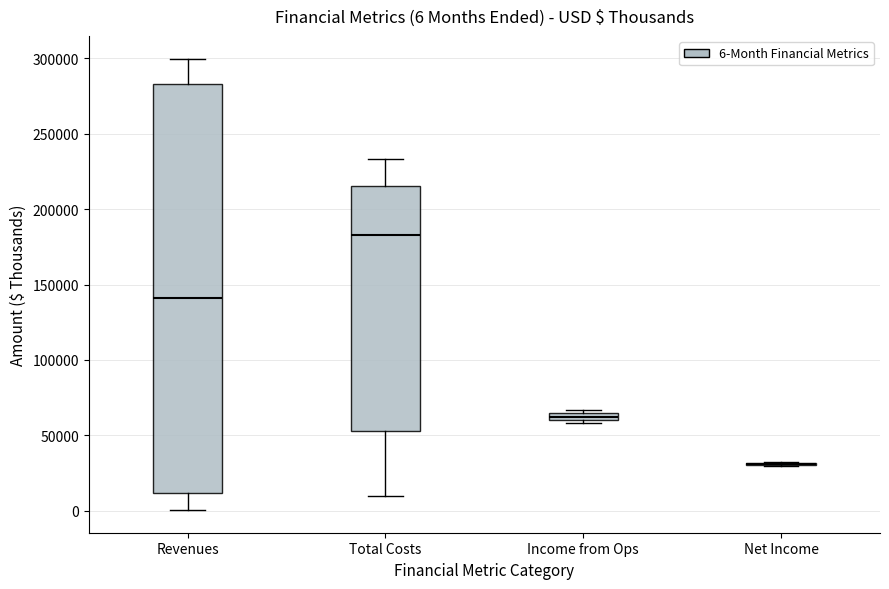

Comparing the boxes themselves (not the whiskers), which one is the tallest?

Revenues